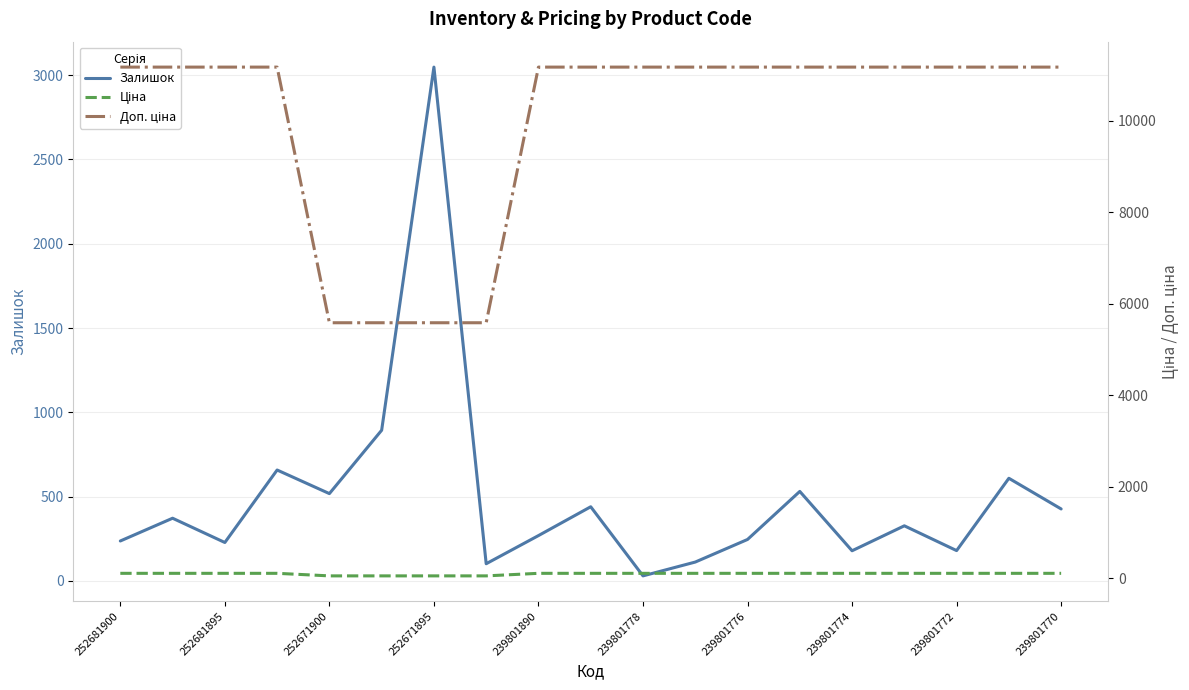

At which label does Залишок reach its minimum?

239801778